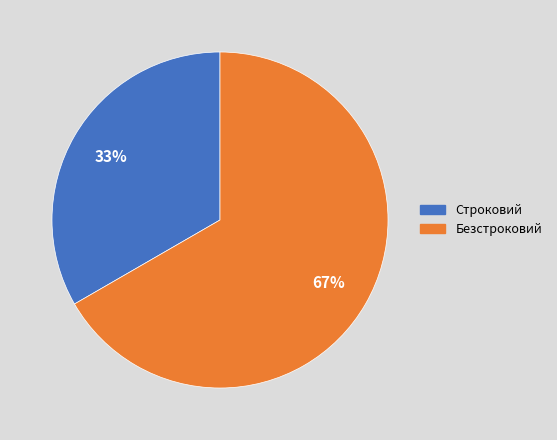

How many segments does this pie chart have?

2